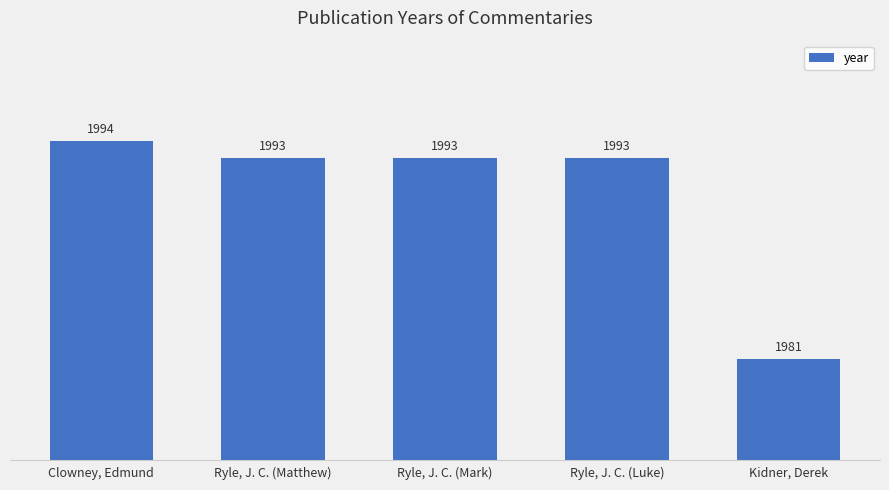

Reading left to right, transcribe all the data shown in this chart.

1994	1993	1993	1993	1981